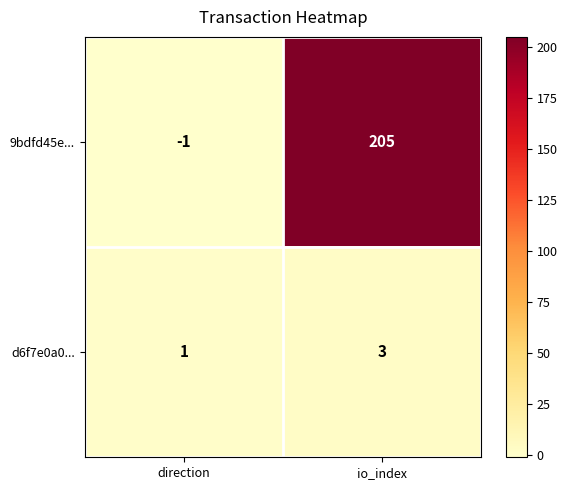

Rank the series by their average value, from highest to lowest.

9bdfd45e..., d6f7e0a0...